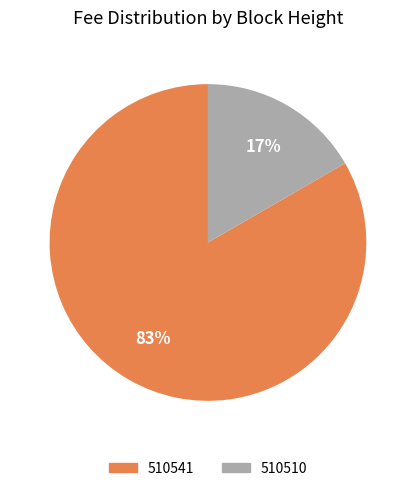

Is there any slice that represents more than half of the pie?

Yes